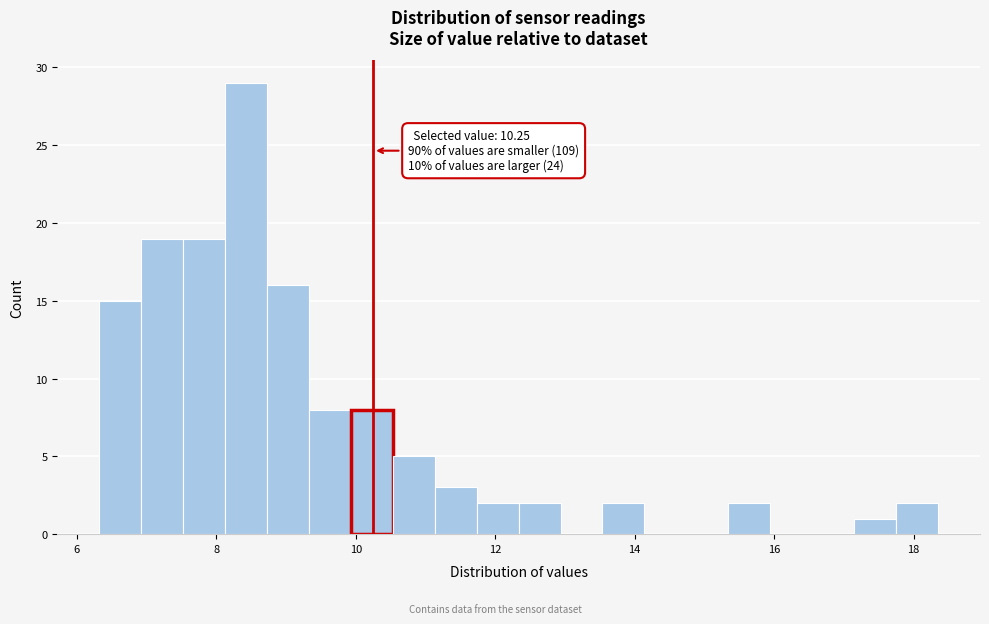

Read against the x-axis, roughly where is the centre of the tallest bar?

8.4